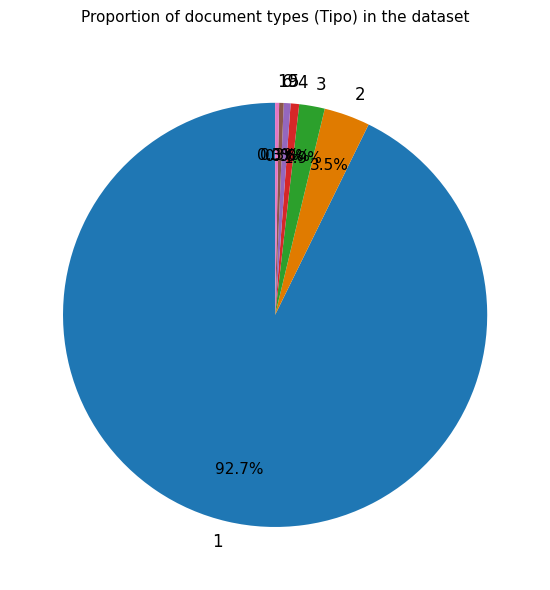

Combined, do 5 and 1 account for over 50%?

Yes